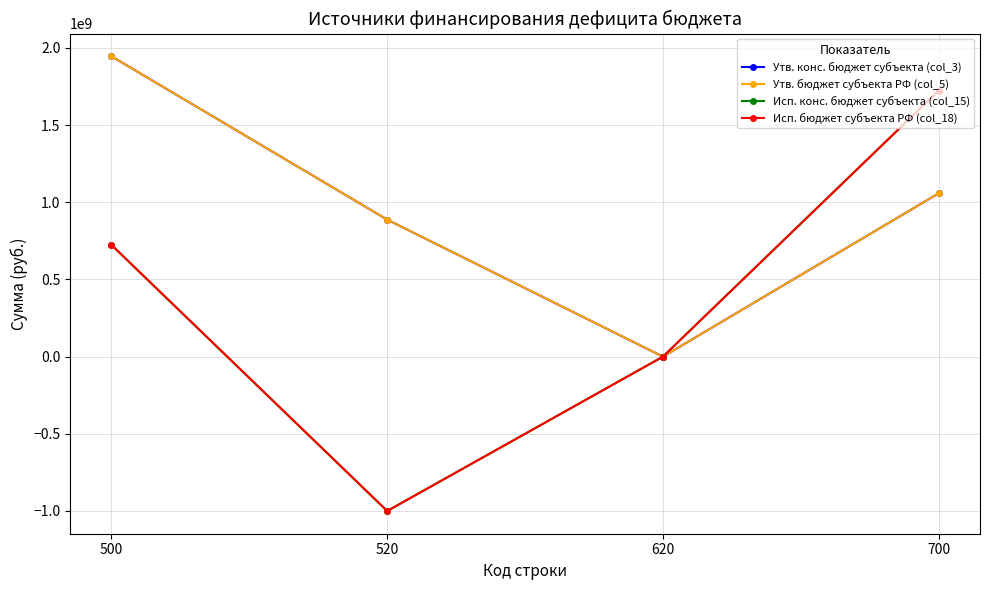

Reading left to right, extract all data points from this chart.

Утв. конс. бюджет субъекта (col_3): 1946104370.7	887887650.0	0.0	1058216720.7
Утв. бюджет субъекта РФ (col_5): 1946104370.7	887887650.0	0.0	1058216720.7
Исп. конс. бюджет субъекта (col_15): 723857383.0	-1000000000.0	0.0	1723857383.0
Исп. бюджет субъекта РФ (col_18): 723857383.0	-1000000000.0	0.0	1723857383.0